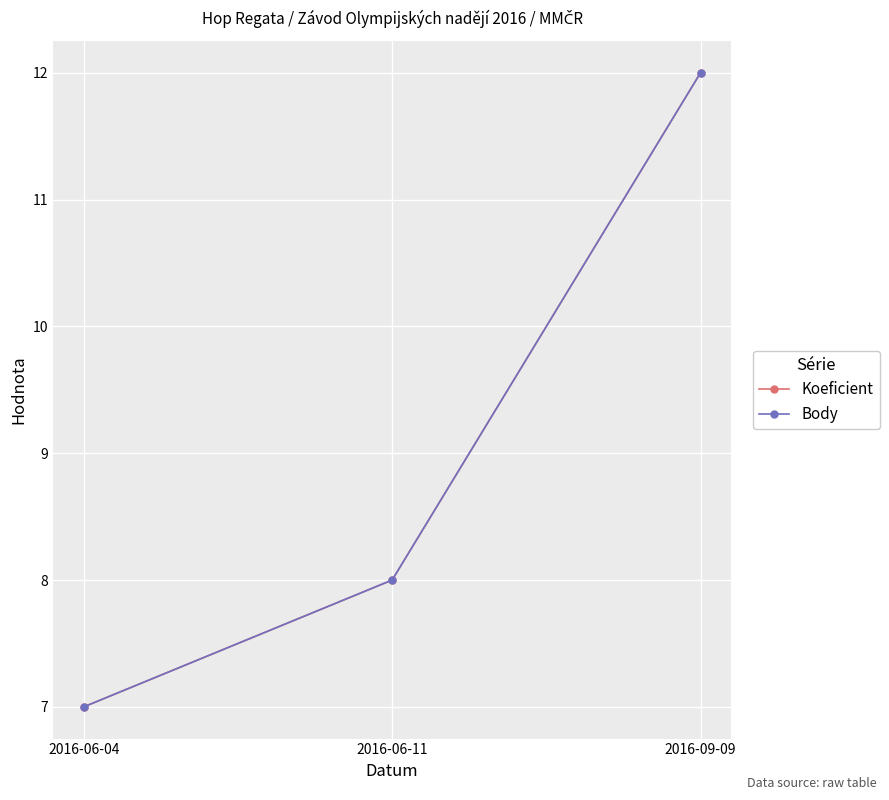

Does the chart have visible grid lines?

Yes